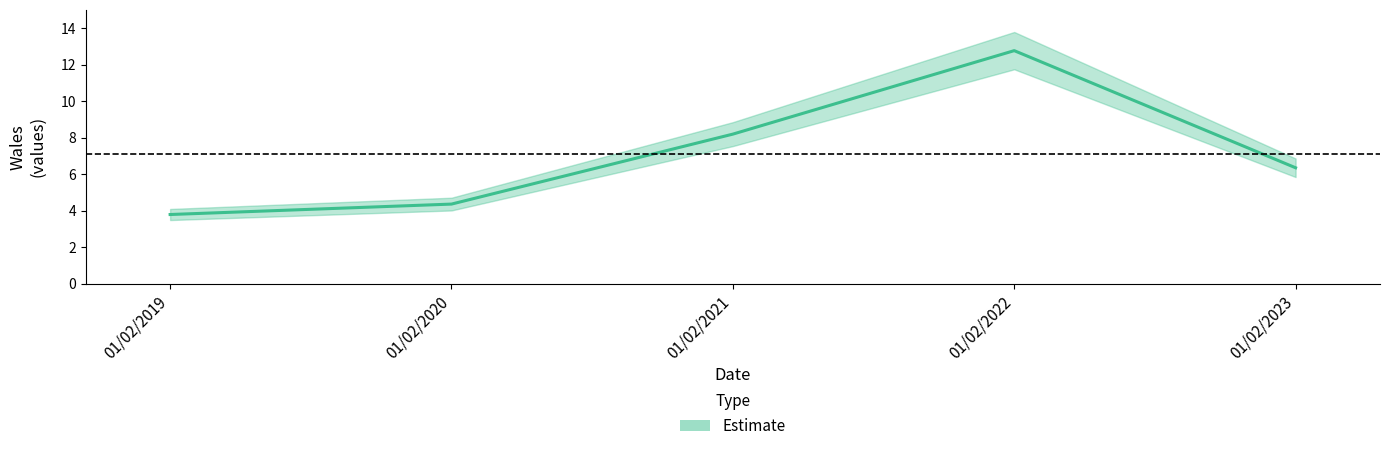

Reading left to right, transcribe all the data shown in this chart.

01/02/2019=3.8	01/02/2020=4.4	01/02/2021=8.2	01/02/2022=12.8	01/02/2023=6.4